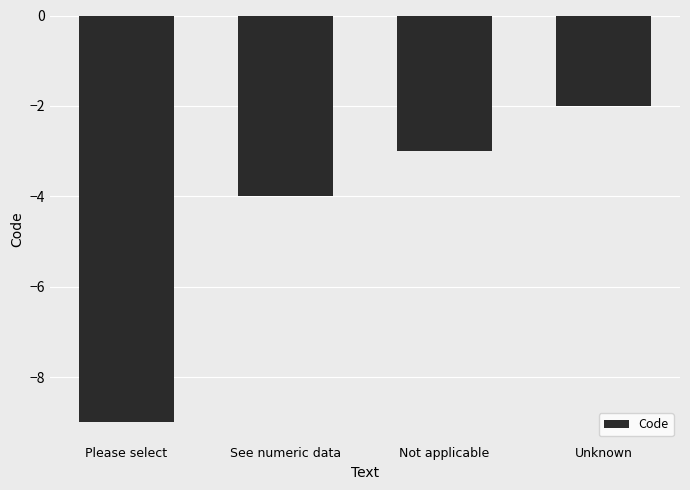

Rank the categories by value from highest to lowest.

Unknown, Not applicable, See numeric data, Please select